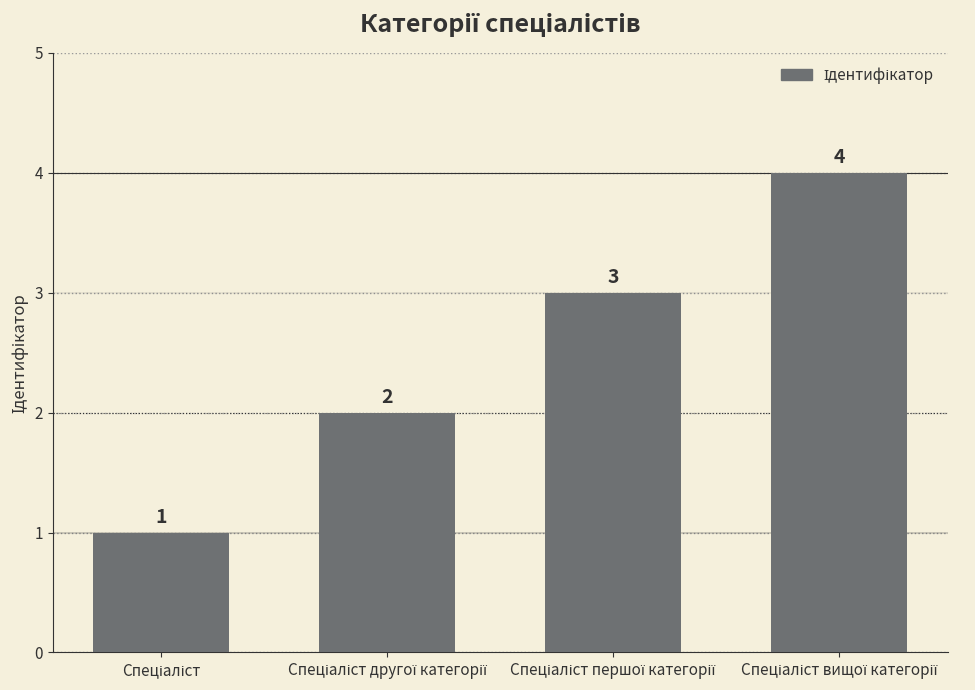

Count the values in the range 2 to 4.

3